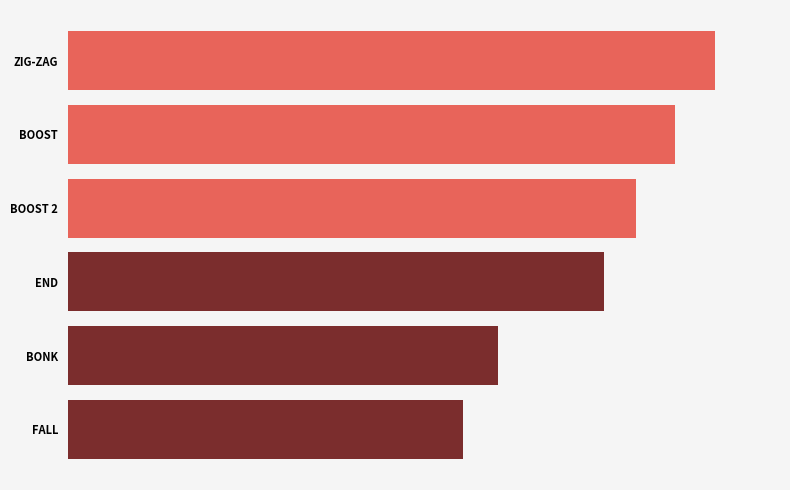

Does the chart contain any negative values?

No